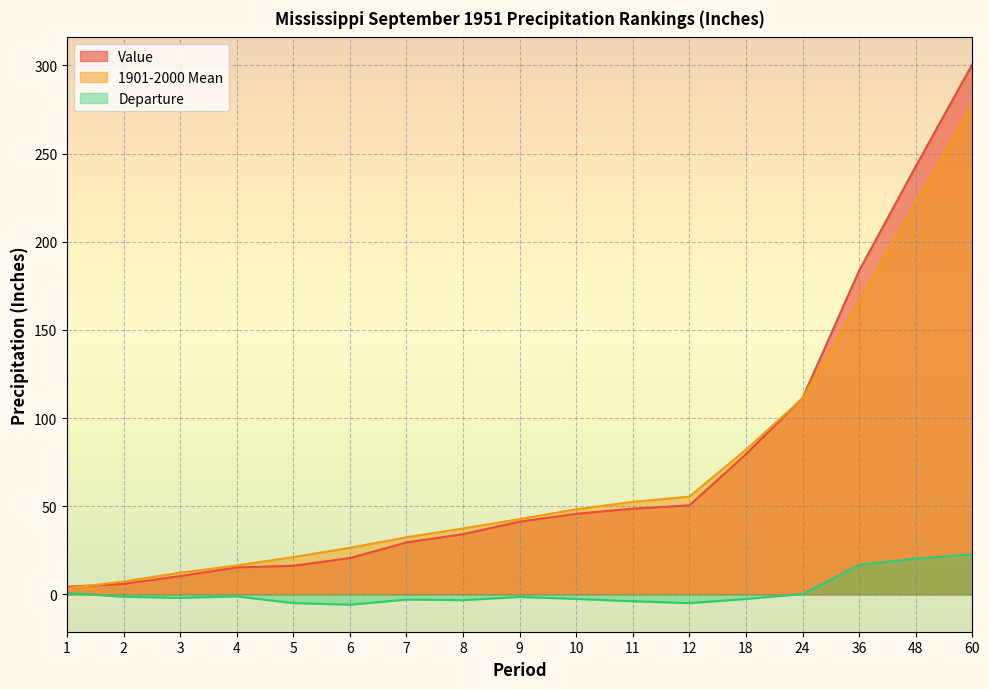

The value of Value at 2 is 6.0. True or false?

True